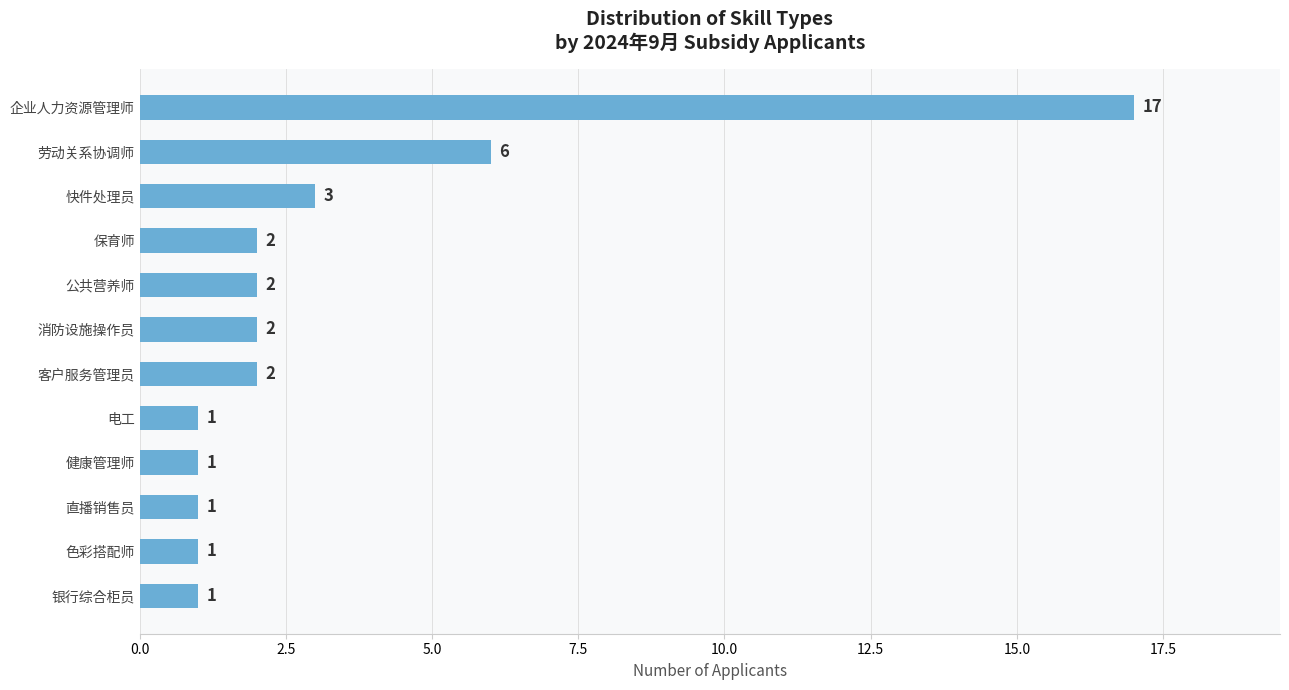

What is the smallest value displayed?

1